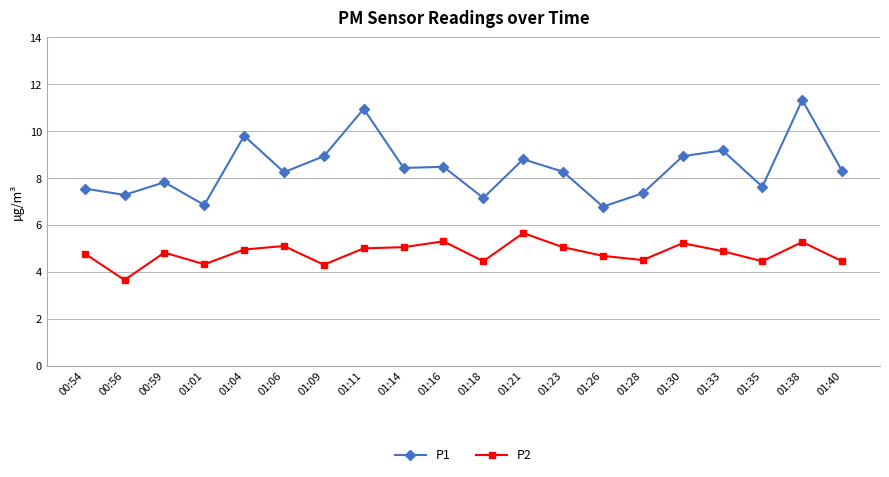

True or false: P2 and P1 intersect in this chart.

False